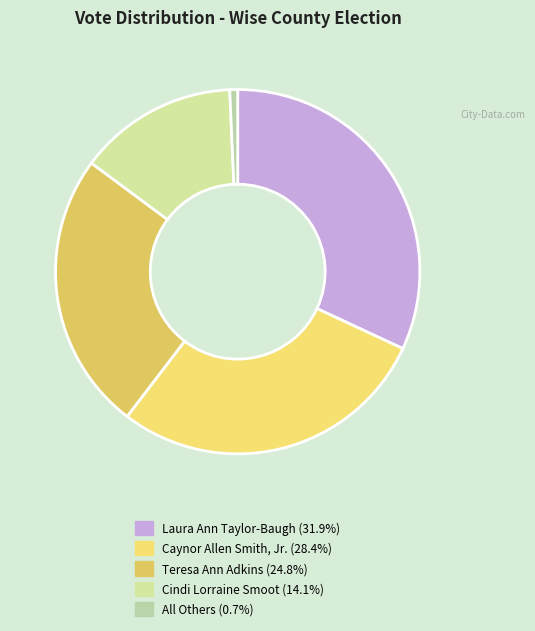

Is it true that Cindi Lorraine Smoot is 14% of the pie?

True